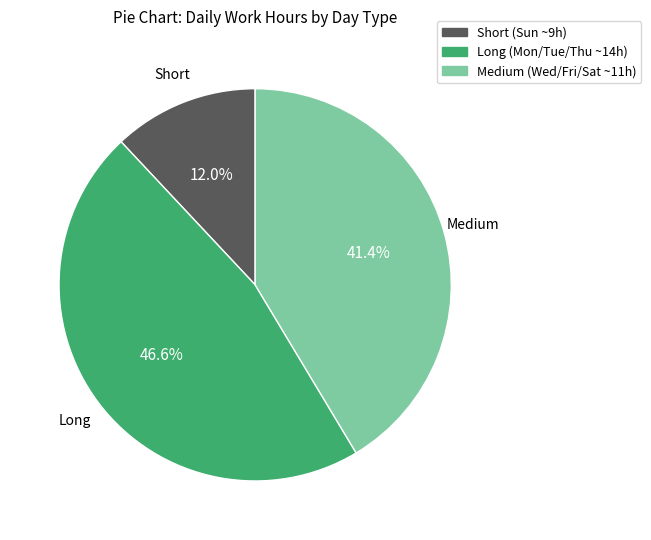

Count the number of slices in the pie.

3